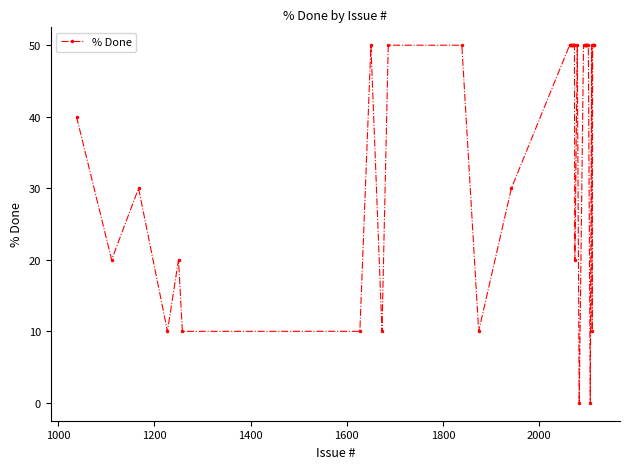

What is the sum of all values?

1520